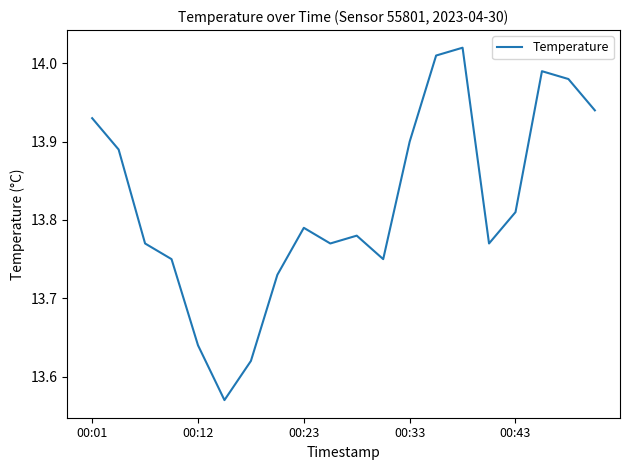

True or false: the data shows 13.9 at 00:33.

True